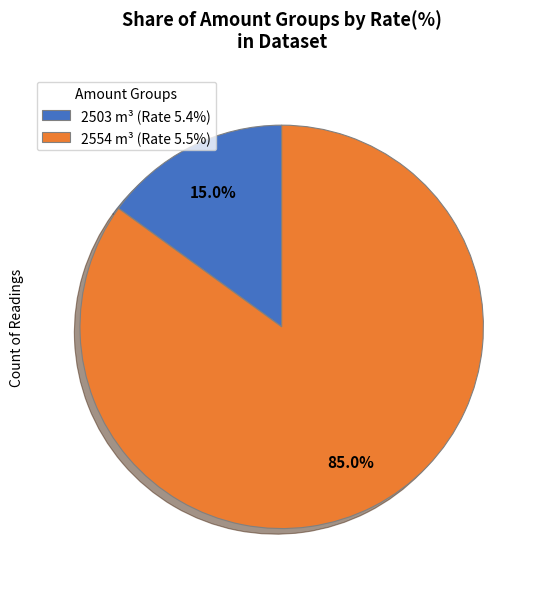

Count the number of slices in the pie.

2